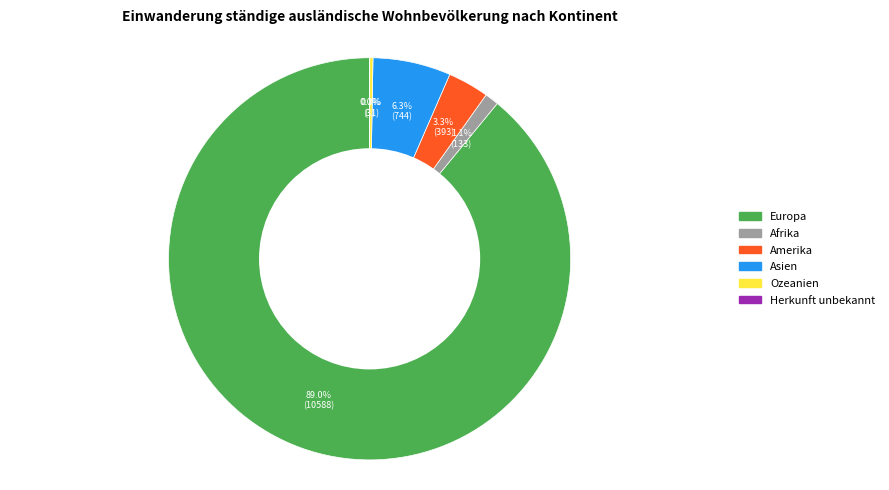

Which slice is the largest?

Europa